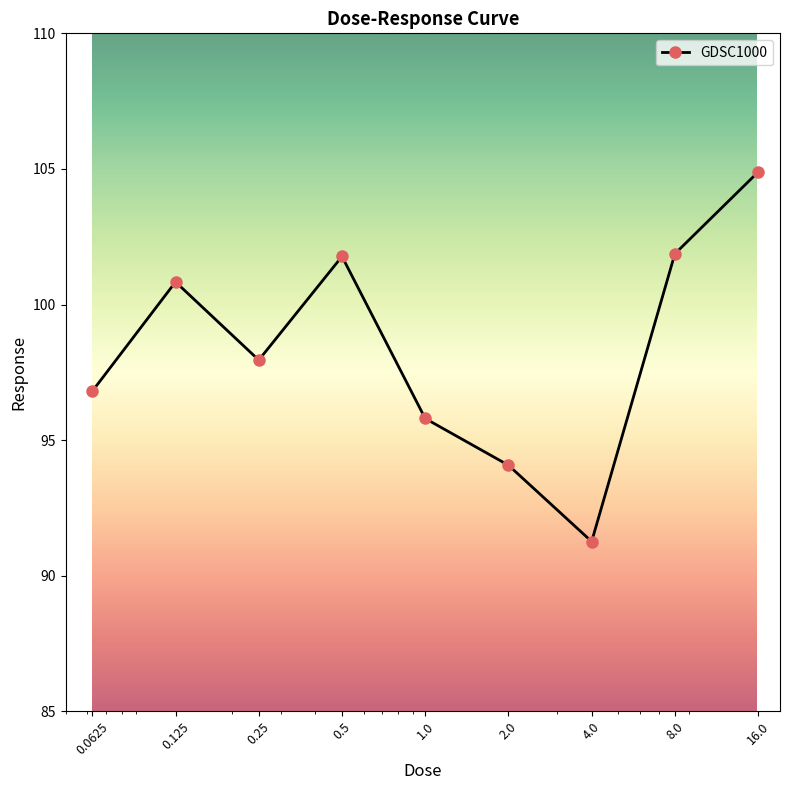

What is the difference between the second highest and second lowest values?

7.8